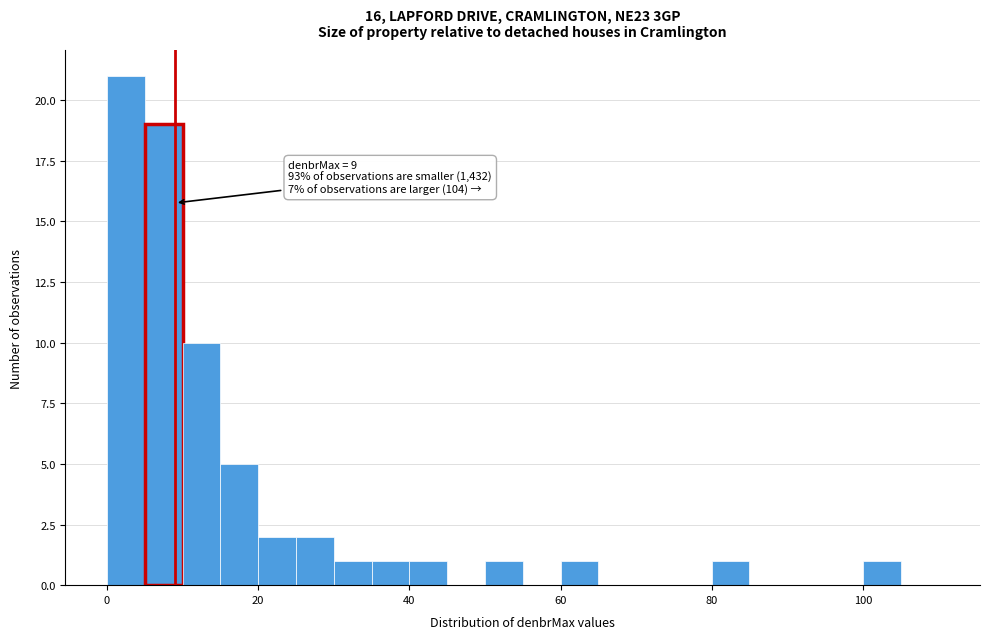

Read against the x-axis, roughly where is the centre of the tallest bar?

2